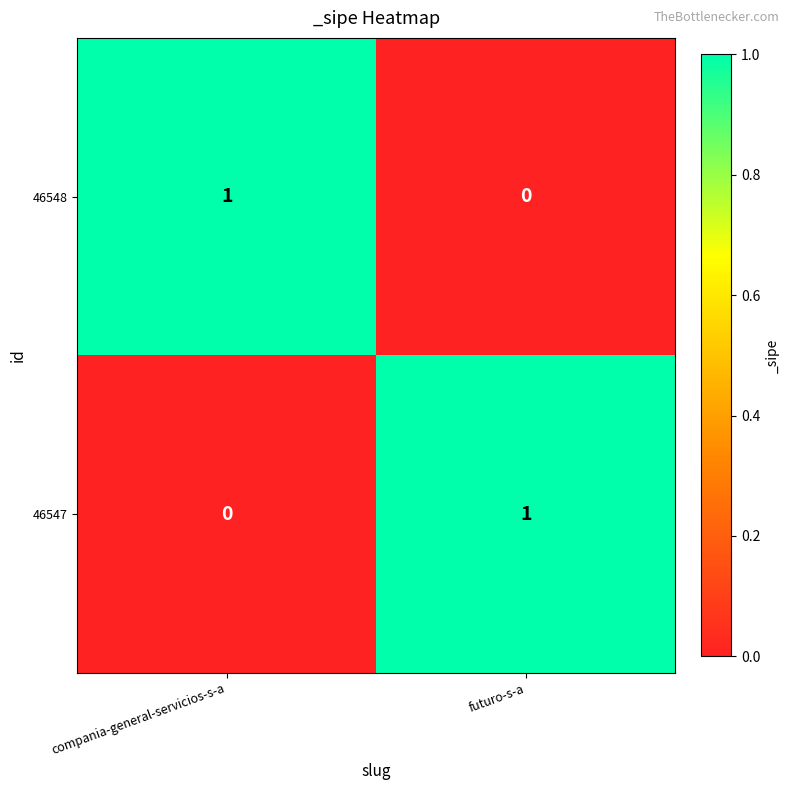

At which label is 46547 closest to 0?

compania-general-servicios-s-a